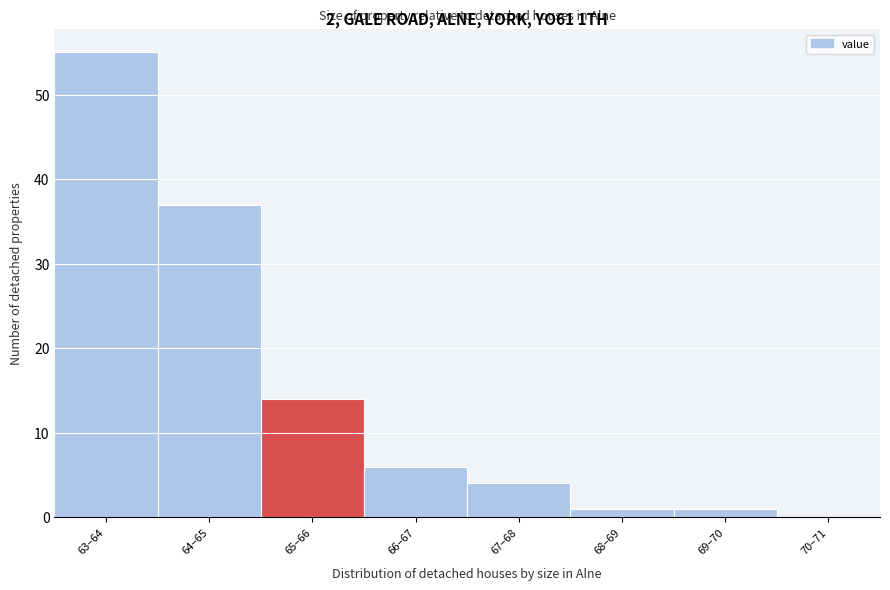

Reading left to right, what are all the values shown in this chart?

63–64=55	64–65=37	65–66=14	66–67=6	67–68=4	68–69=1	69–70=1	70–71=0